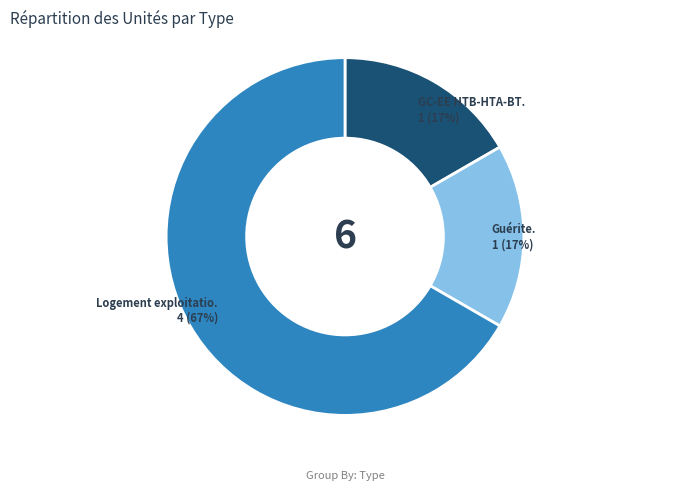

To the nearest percent, what is the average slice percentage?

33%